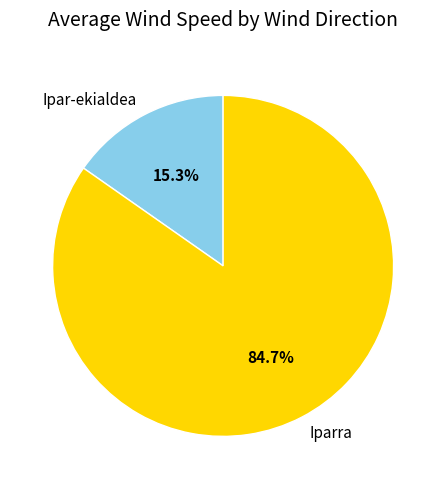

True or false: Iparra accounts for 17% of the total.

False